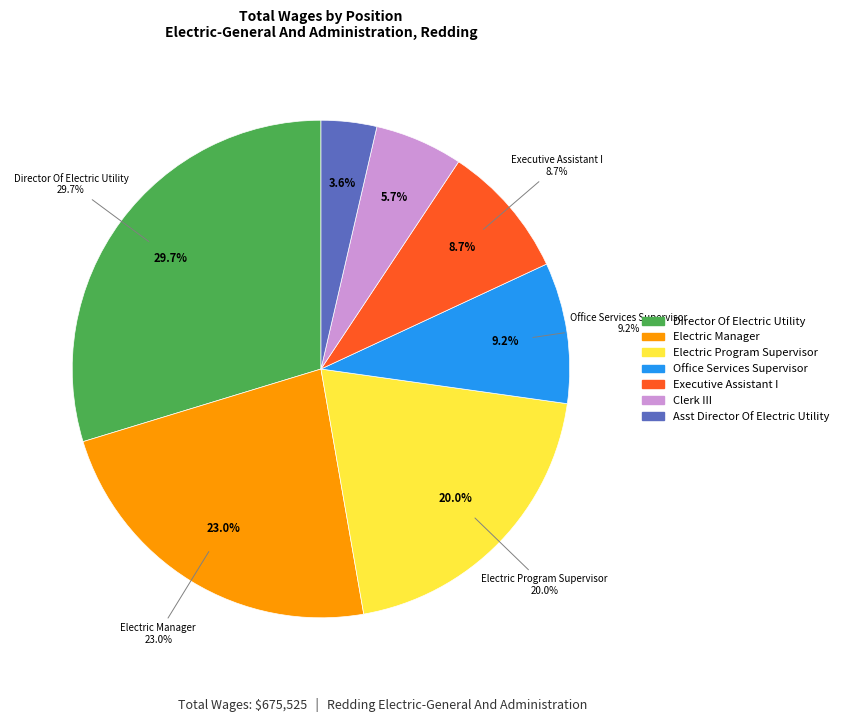

Does Asst Director Of Electric Utility account for over 50% of the chart?

No